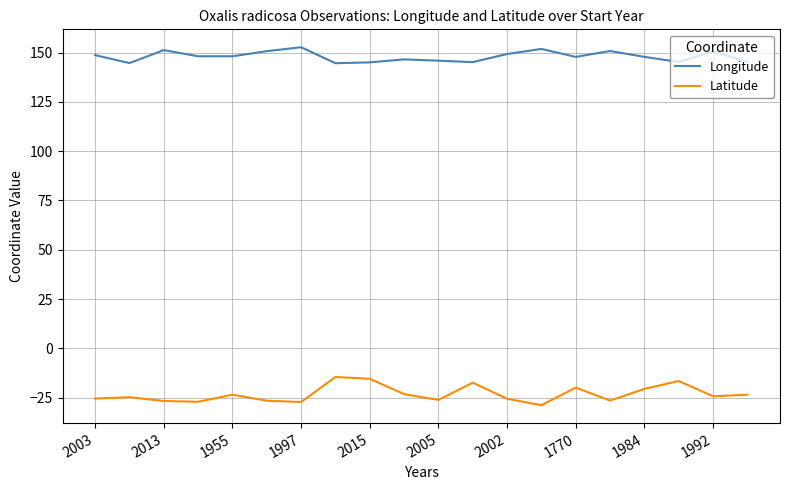

What is the minimum value shown in the chart?

-28.9